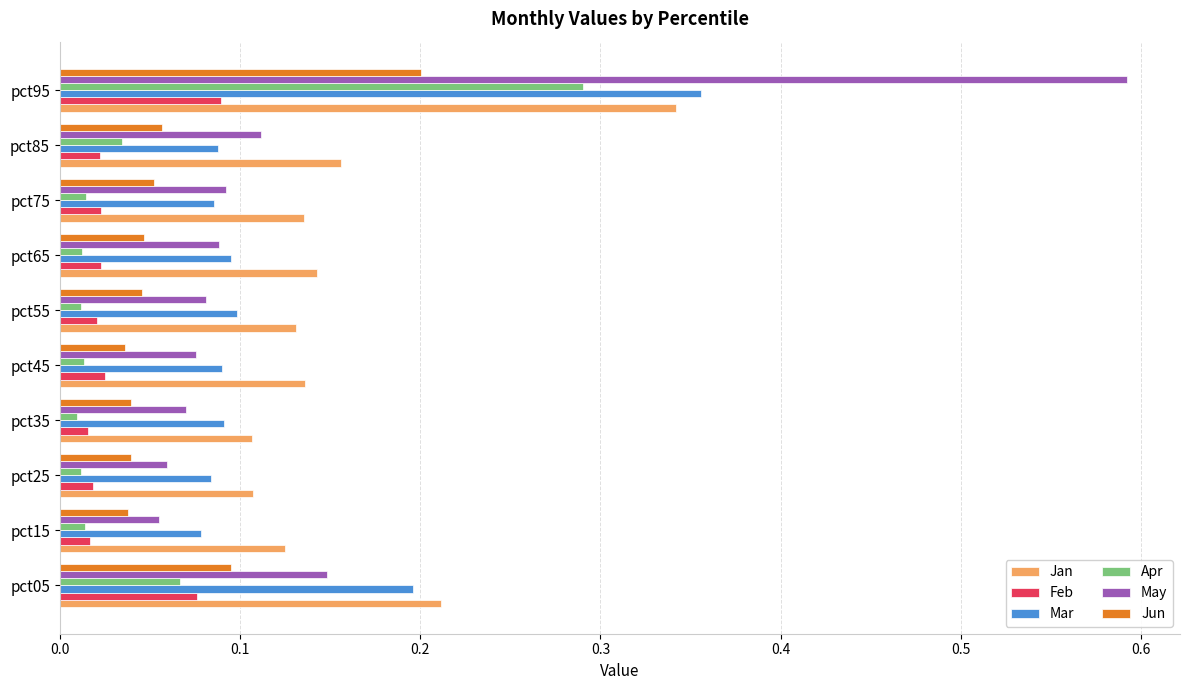

At which label does Feb reach its peak?

pct95